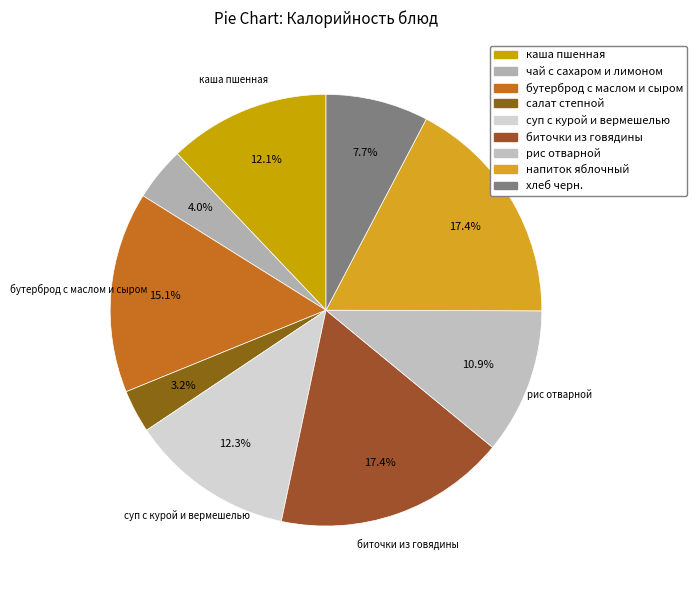

To the nearest percent, what is the average slice percentage?

11%